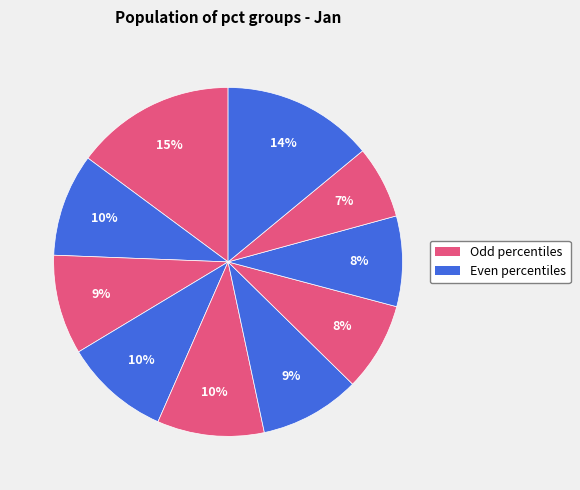

Count the number of slices in the pie.

10